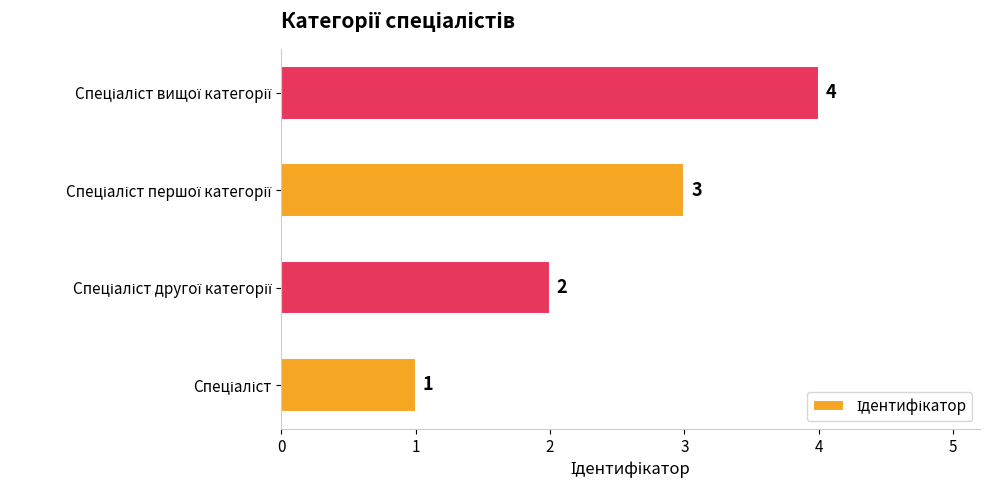

What is the sum of all values?

10